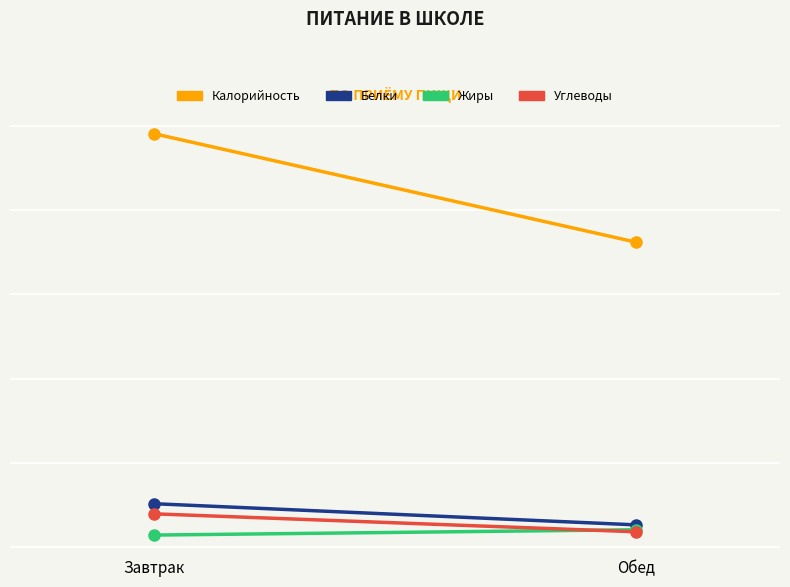

At which category is the sum across all series the highest?

Завтрак